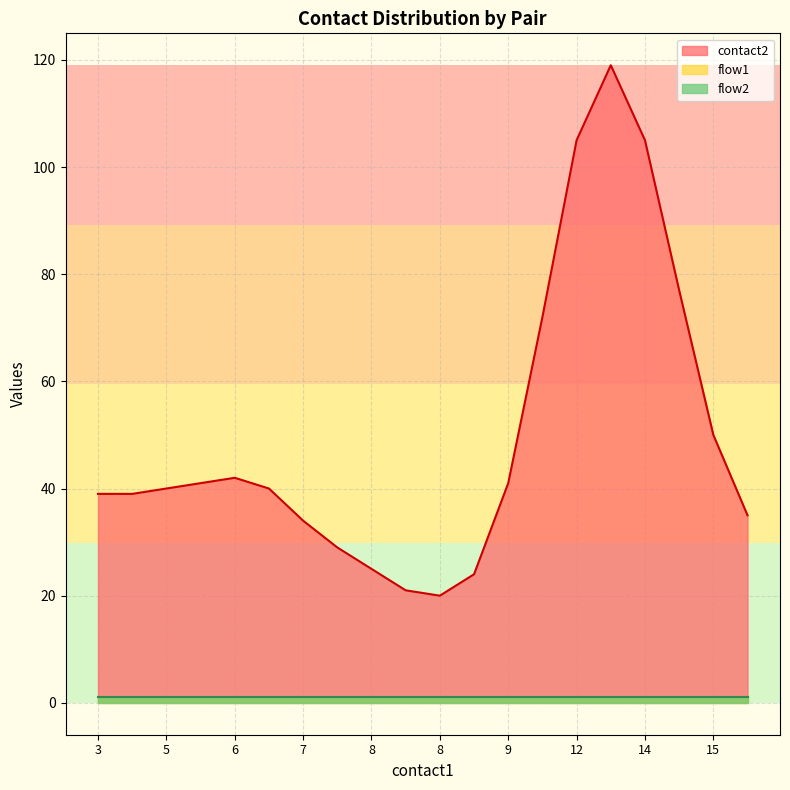

Rank the series at 9 from lowest to highest value.

flow1, flow2, contact2